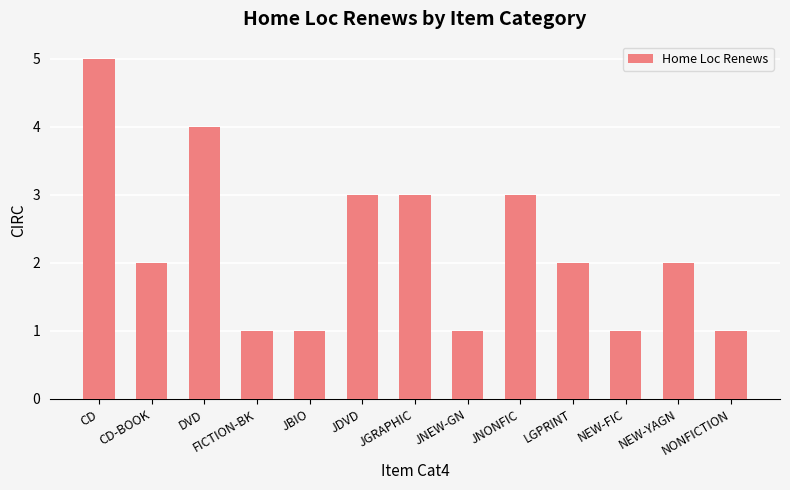

Which category has the highest value across all series?

CD